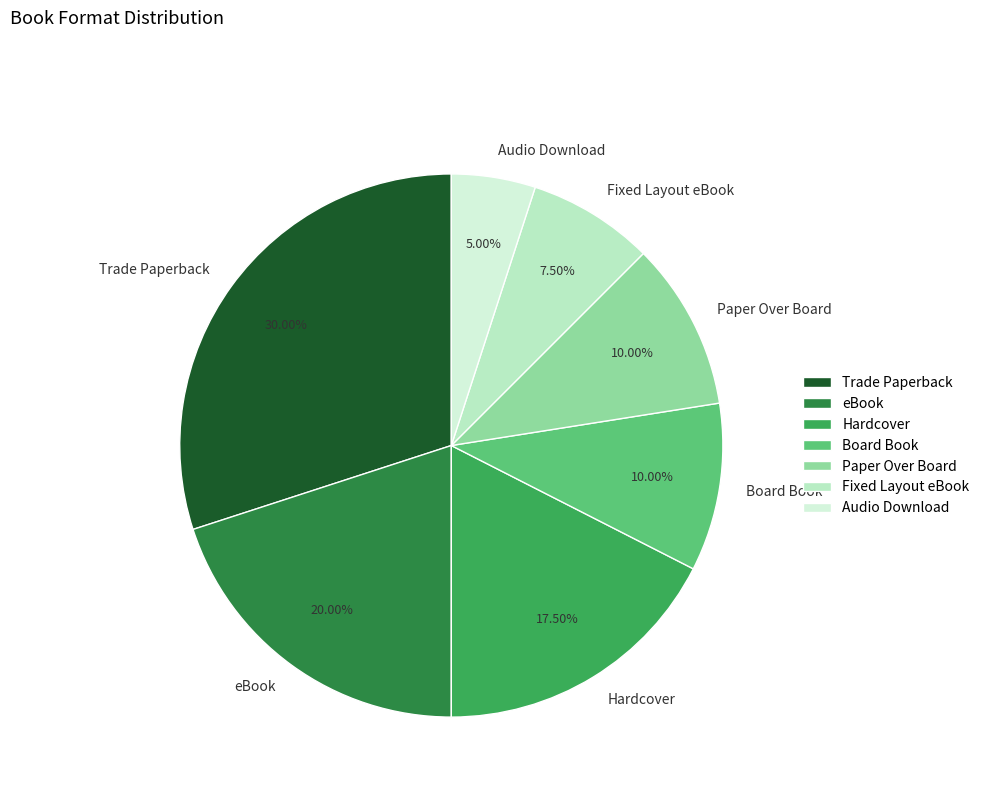

Which slice is the largest?

Trade Paperback